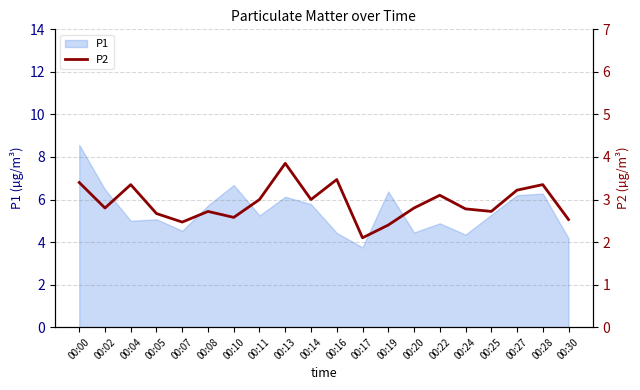

True or false: the data has more than 1 interior local peaks.

True